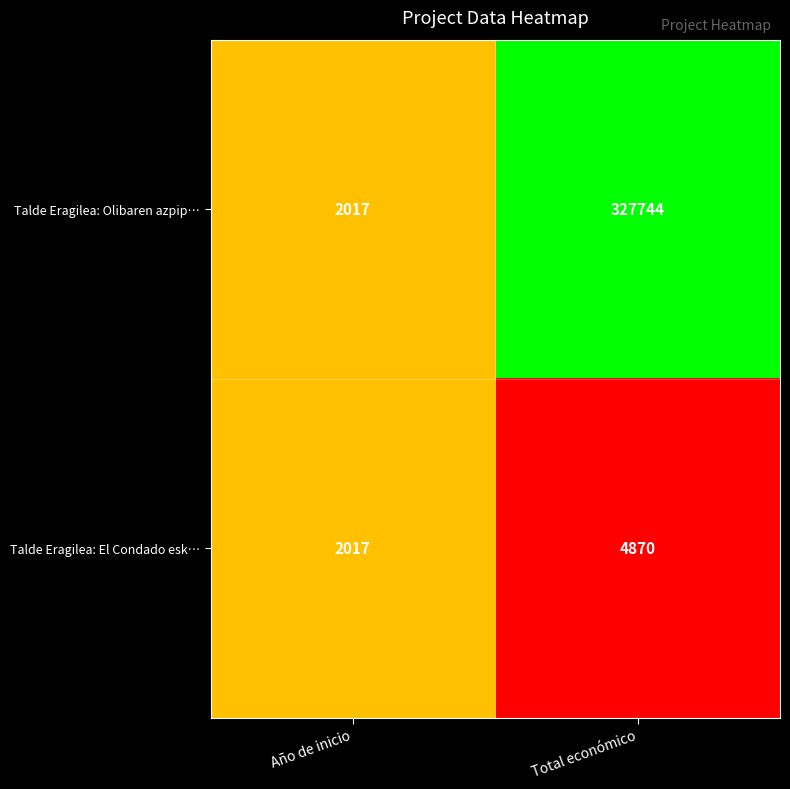

What is the average value of the Talde Eragilea: El Condado esk… series?

3444